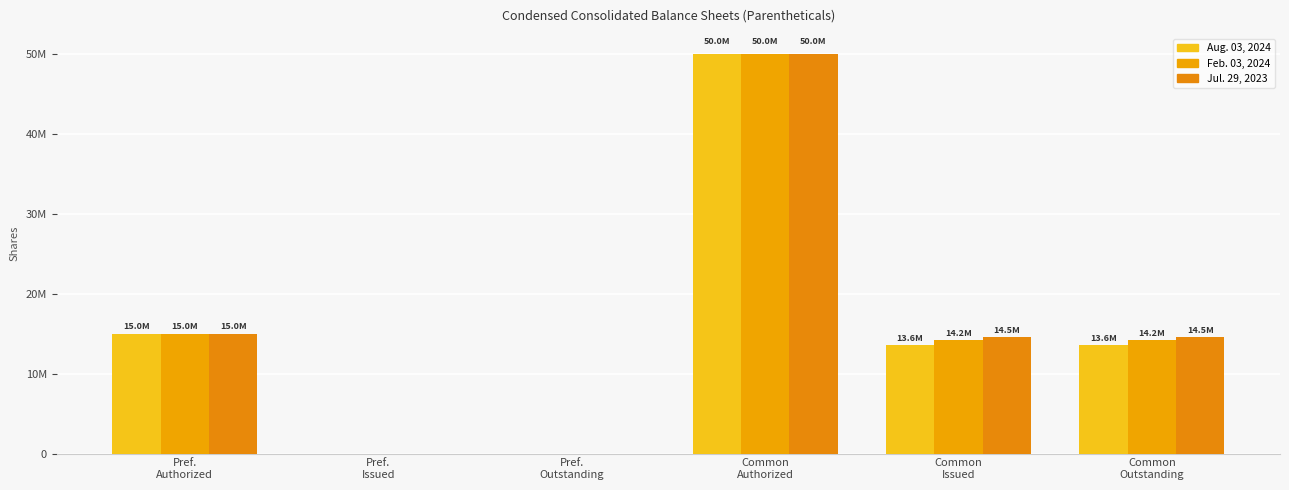

The value of Jul. 29, 2023 at Common
Outstanding is 9895936. True or false?

False